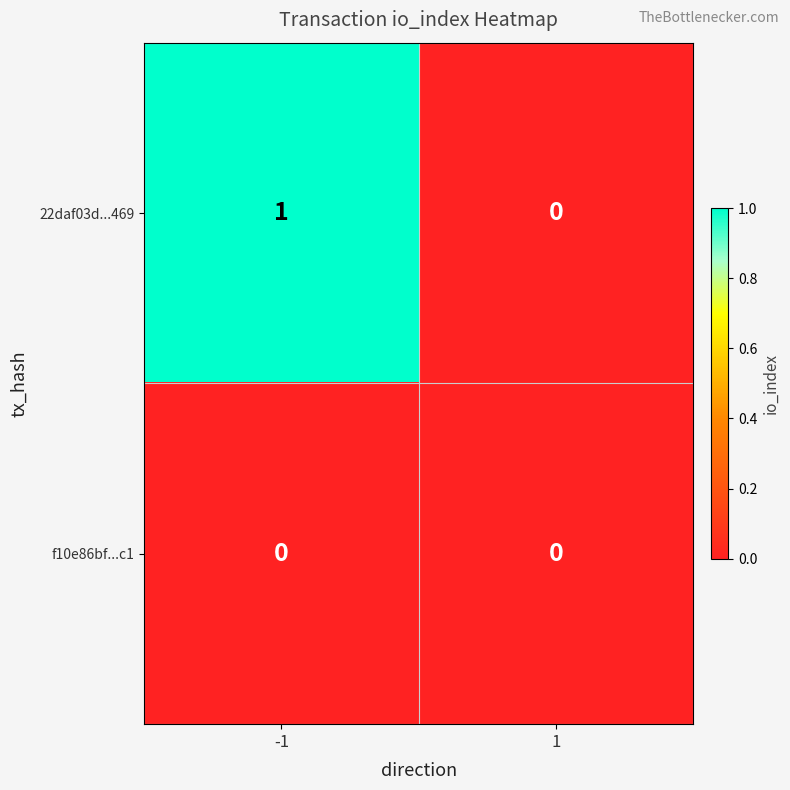

Which series has the largest range (max minus min)?

22daf03d...469